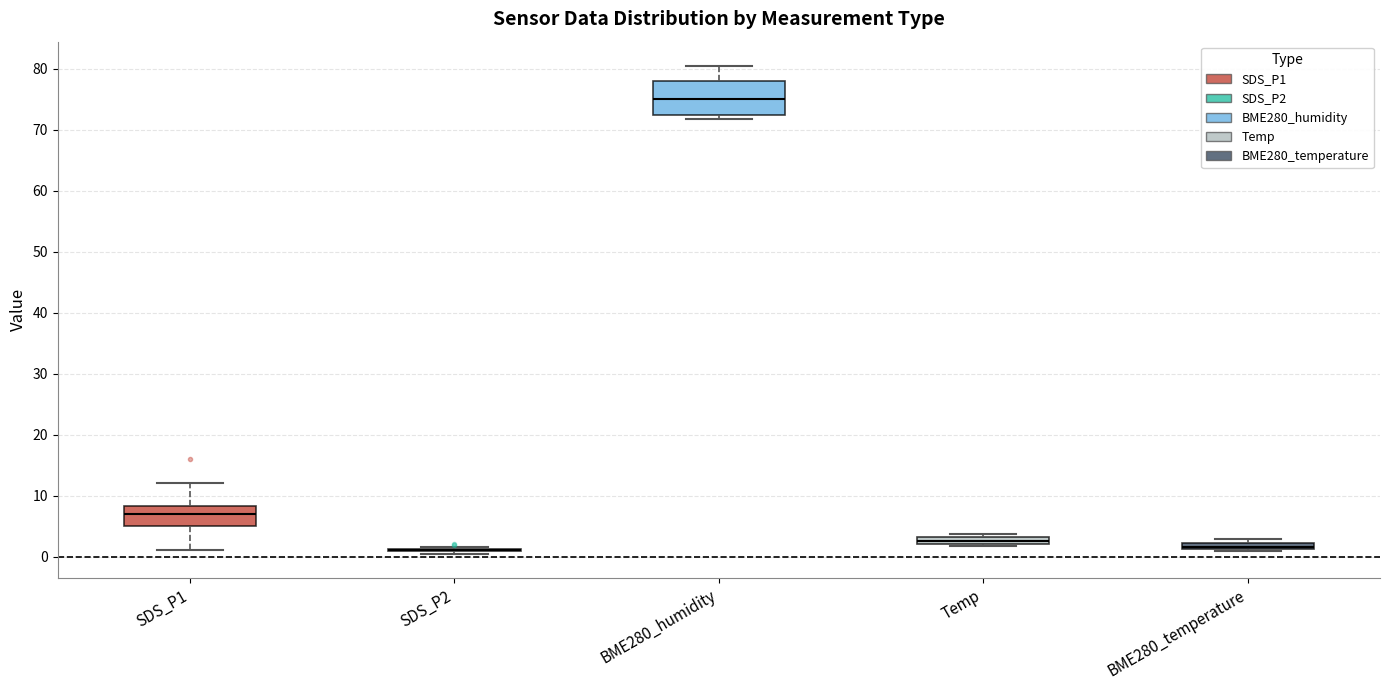

Where does the median line of the box for BME280_humidity sit on the y-axis? The values are not printed on the chart, so give them approximately, as read against the axis.

75